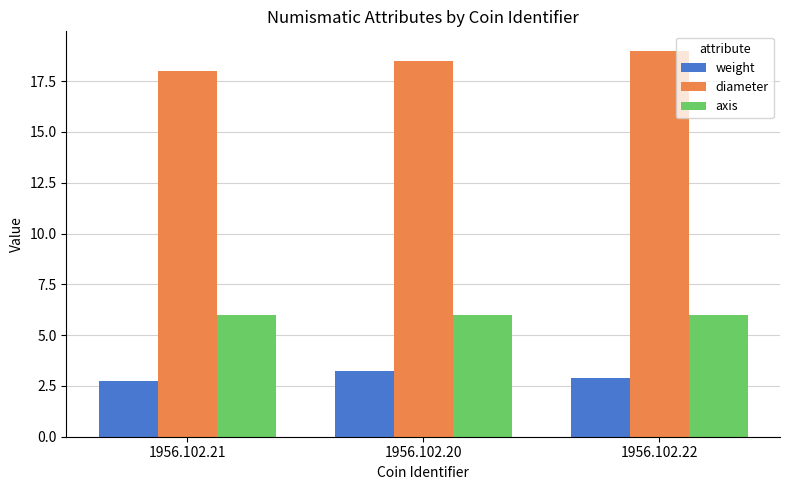

List the series in order of their peak value, lowest first.

weight, axis, diameter